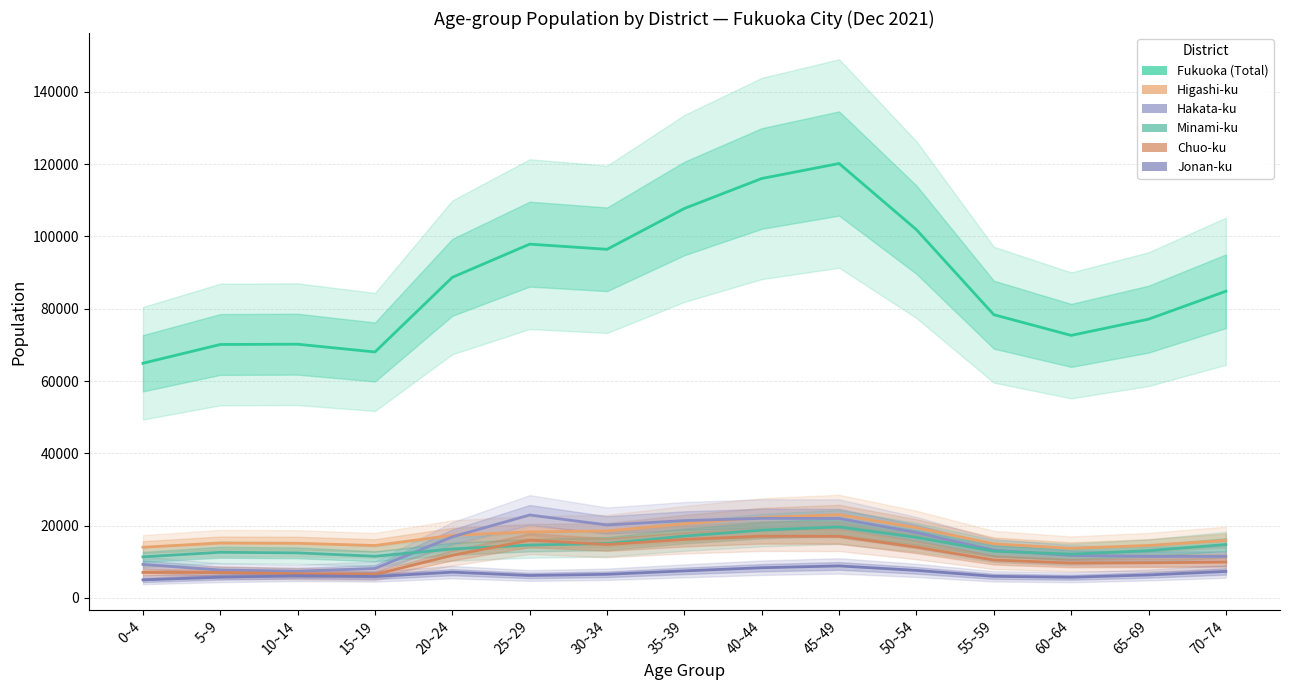

How many data points in Hakata-ku are less than 13178?

7